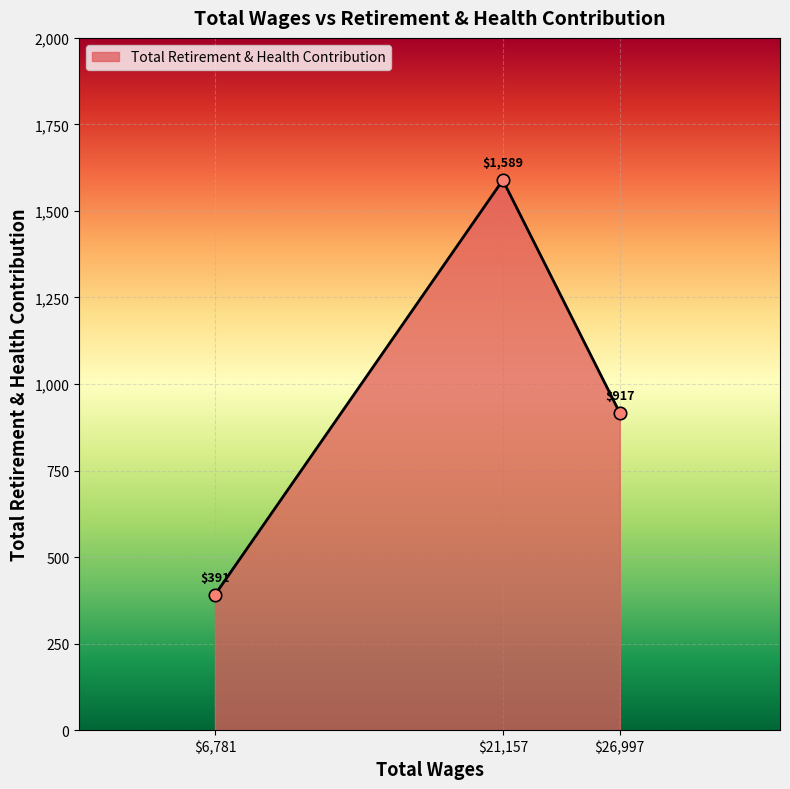

What is the minimum value shown in the chart?

391